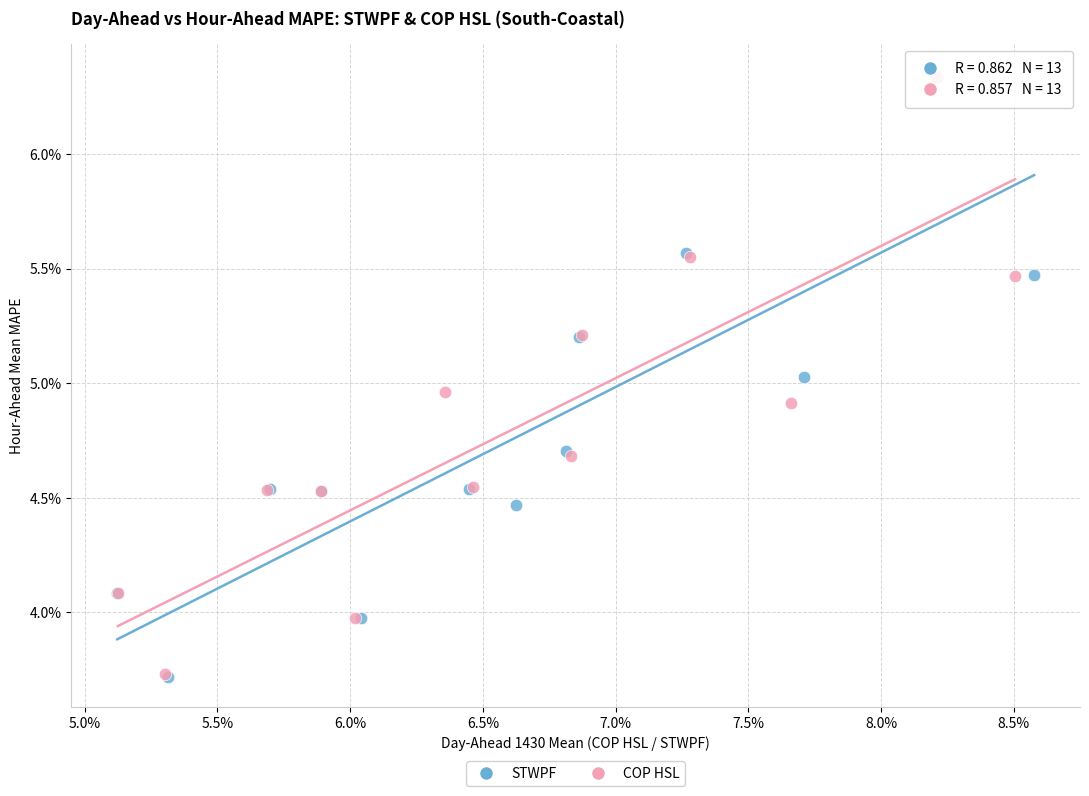

What are all the series names shown in the legend?

STWPF, COP HSL